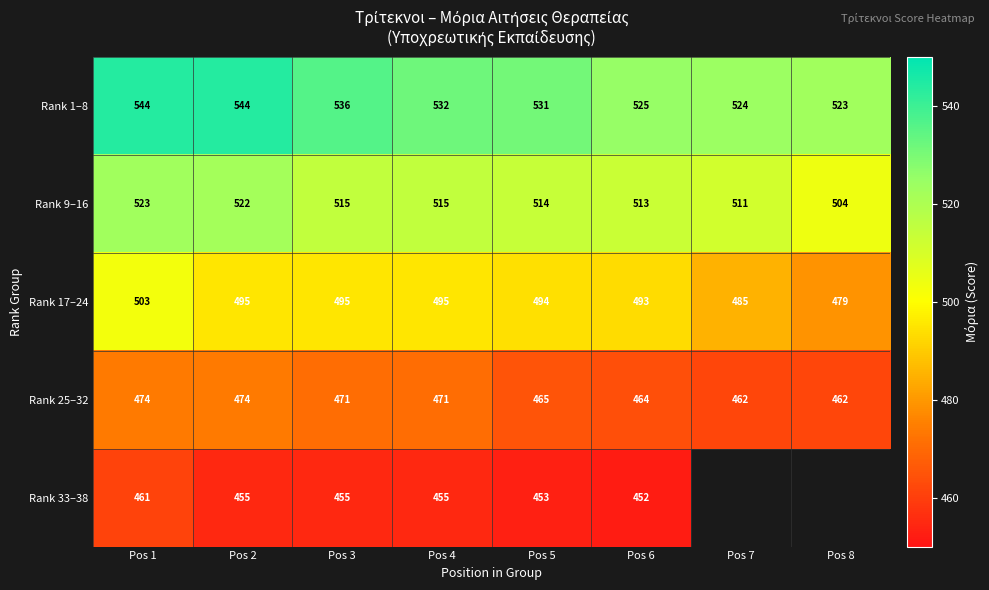

What is the sum of the Rank 9–16 values at Pos 7 and Pos 5?

1025.0